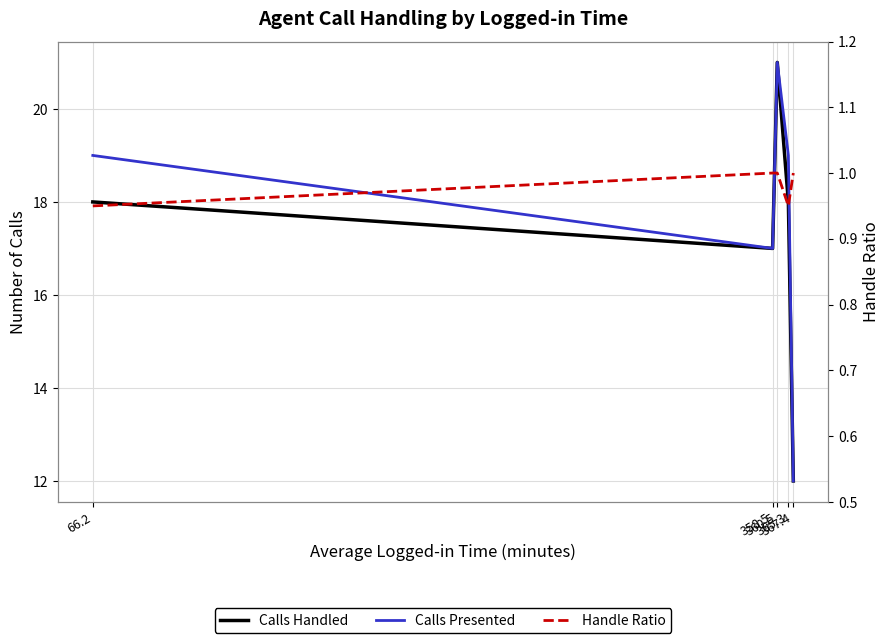

List the series in order of their peak value, lowest first.

Handle Ratio, Calls Handled, Calls Presented